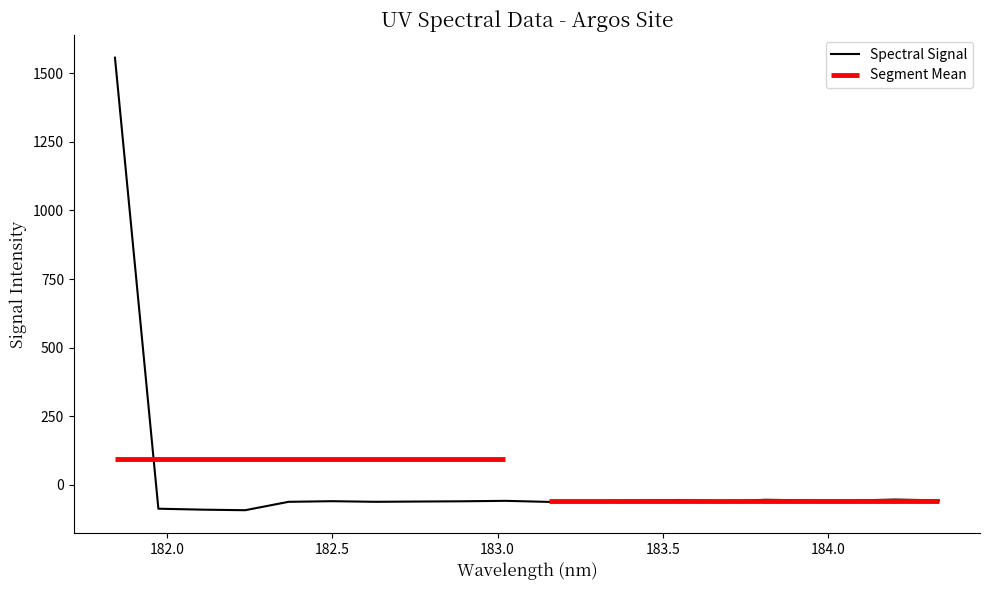

The chart shows a value of -49.9 at 182.0. True or false?

False